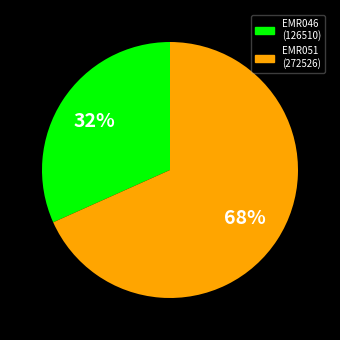

Which category has the smallest portion of the pie?

EMR046